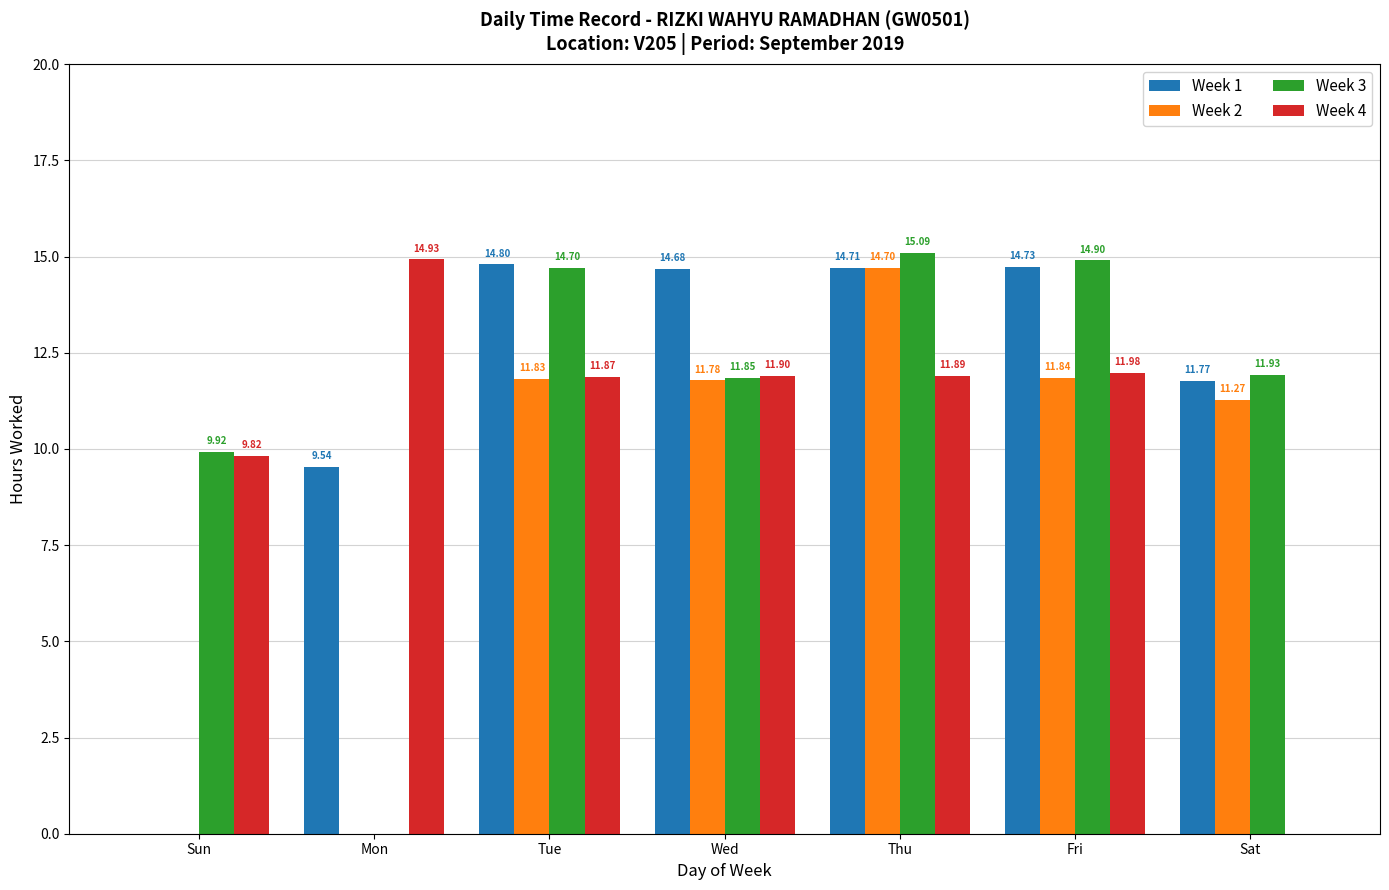

The value of Week 2 at Sat is 11.3. True or false?

True